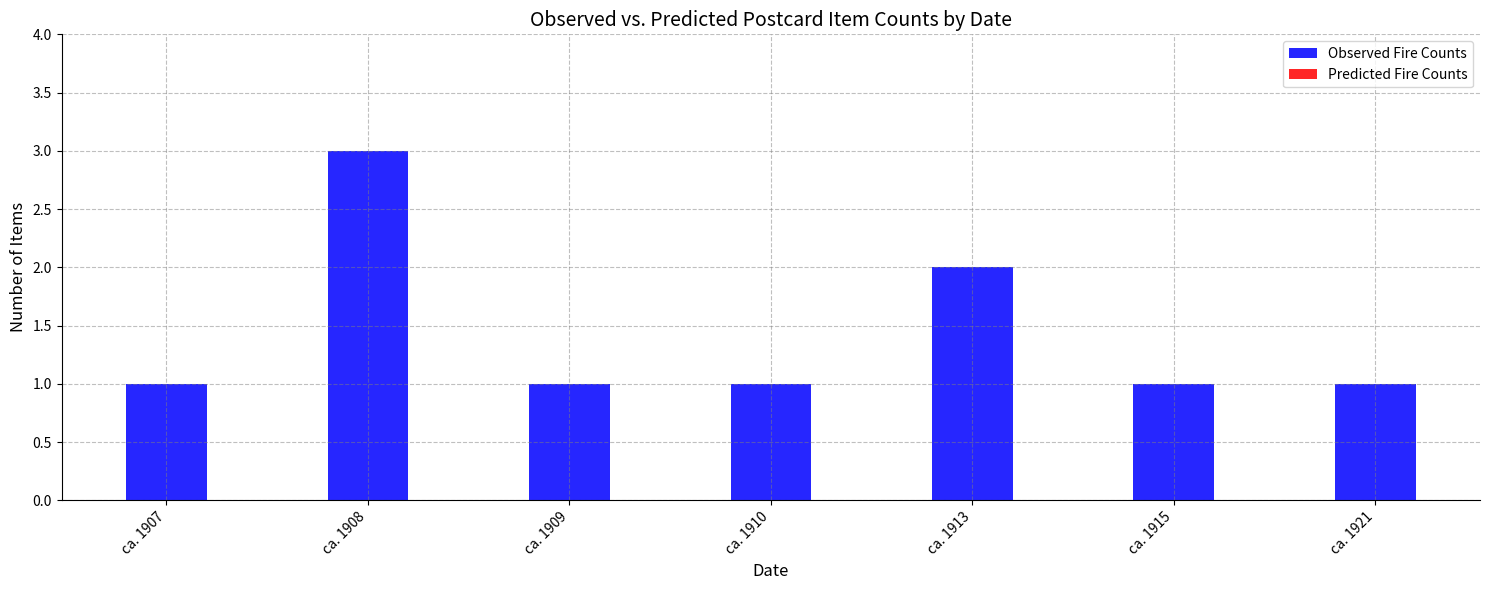

Reading right to left, transcribe all the data shown in this chart.

1	1	2	1	1	3	1